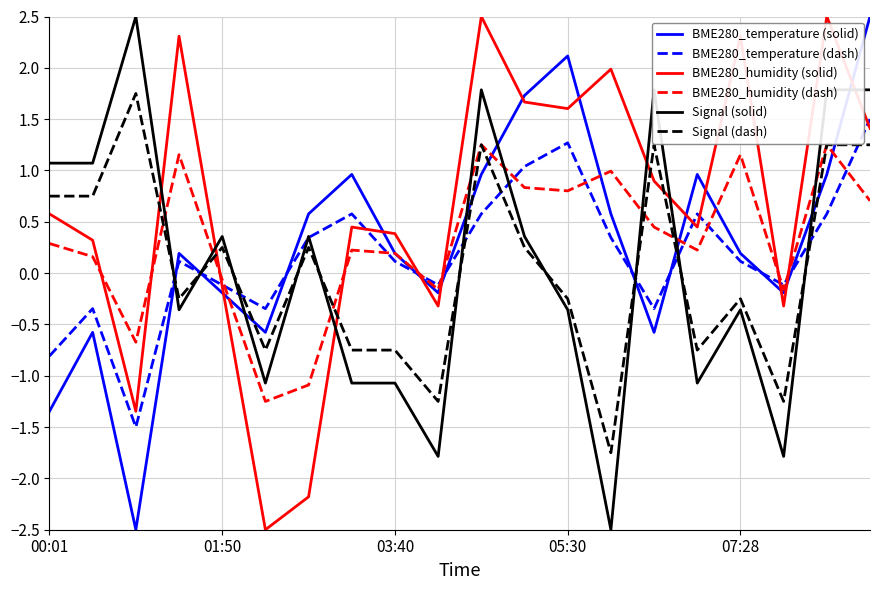

After their last crossing, which series has the higher values: BME280_temperature (solid) or BME280_temperature (dash)?

BME280_temperature (solid)